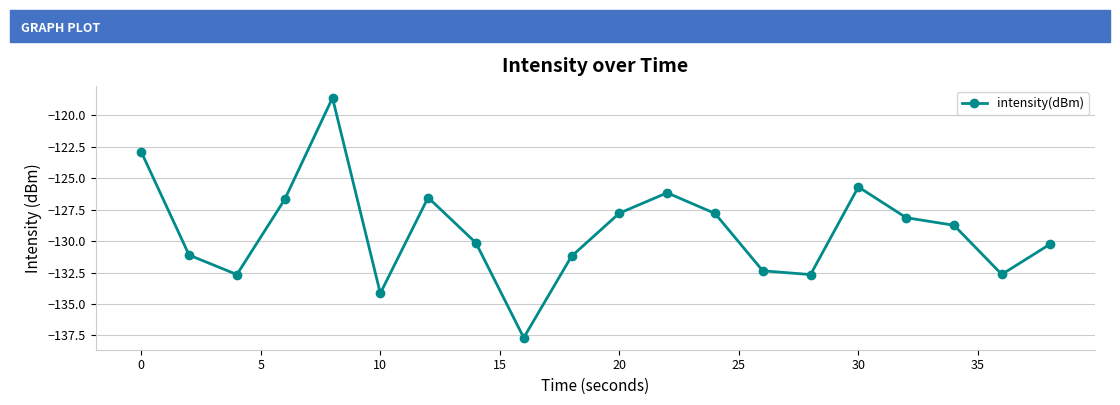

What is the greatest value displayed?

-118.6